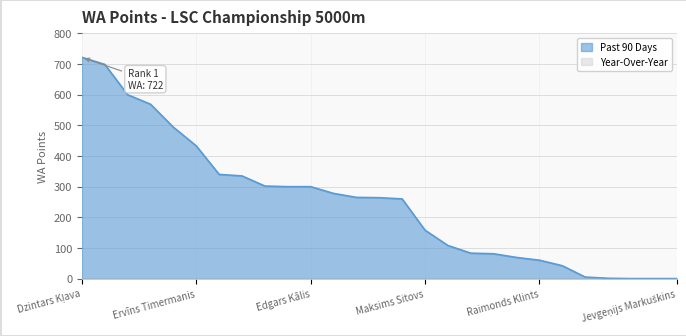

Count the number of categories in the chart.

27